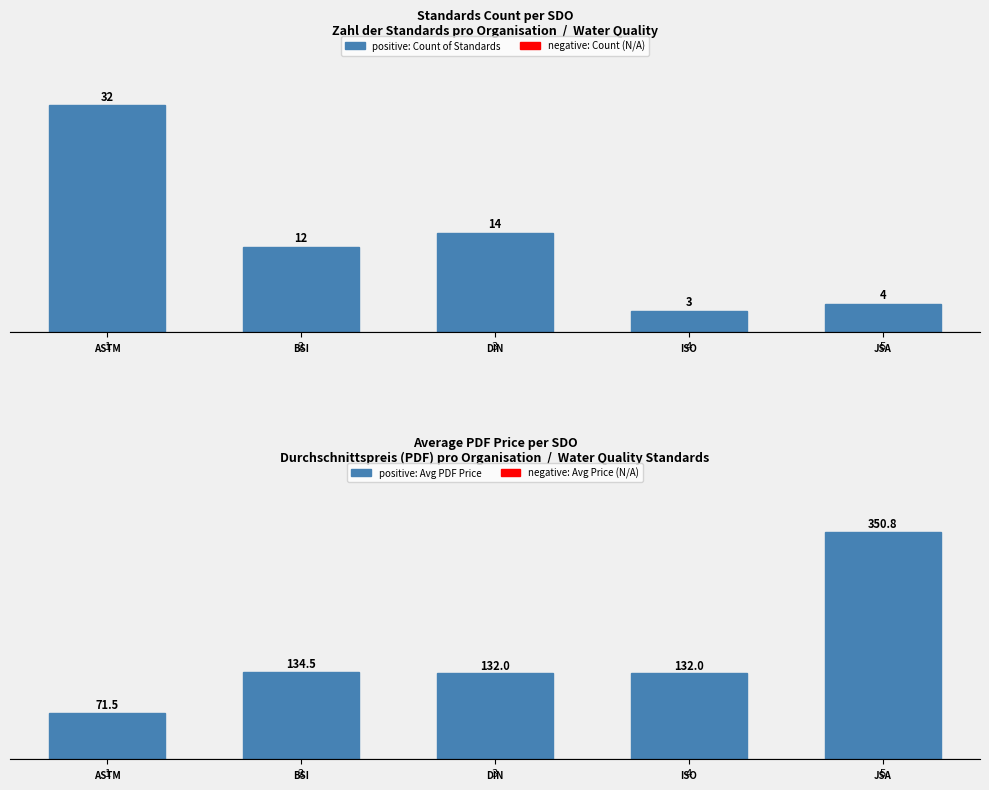

Which label corresponds to the largest value in the chart?

5